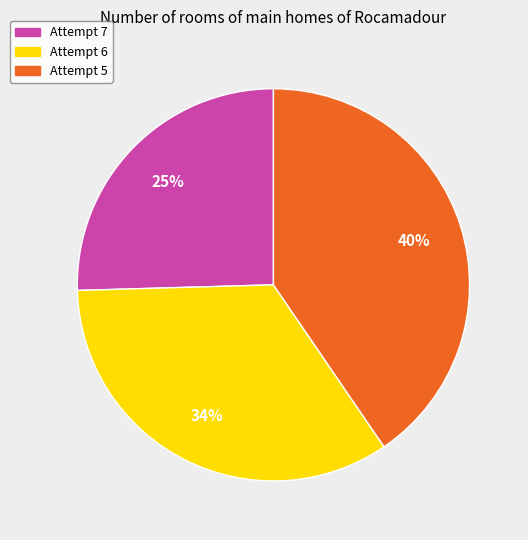

Between Attempt 6 and Attempt 7, which is larger?

Attempt 6